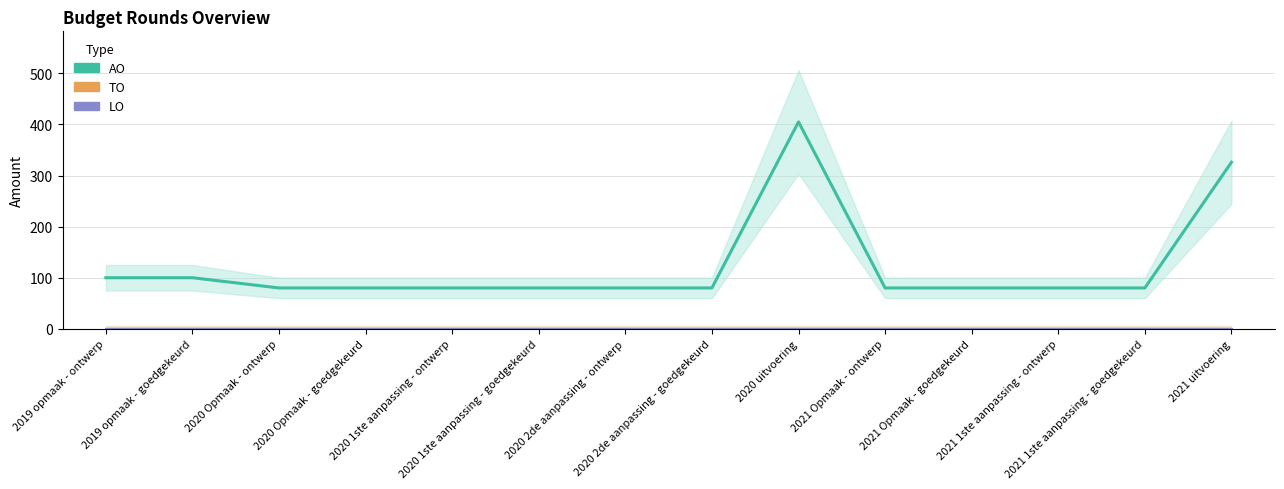

What are all the series names shown in the legend?

AO, TO, LO